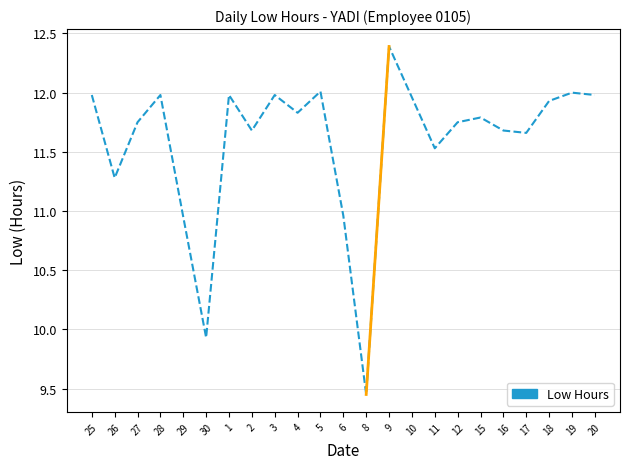

What is the ratio of the value at 17 to the value at 27?

1.0